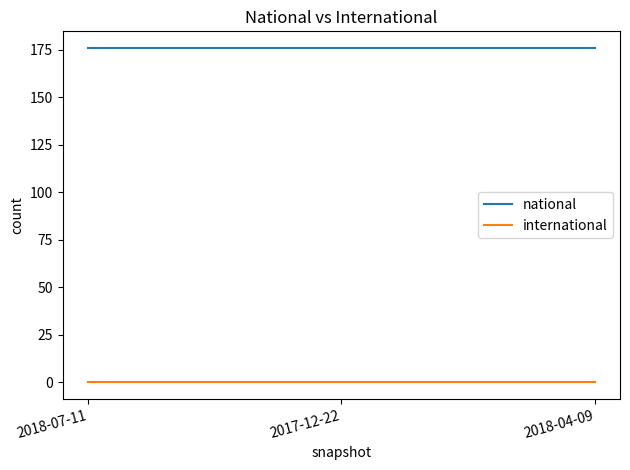

What is the maximum value for national?

176